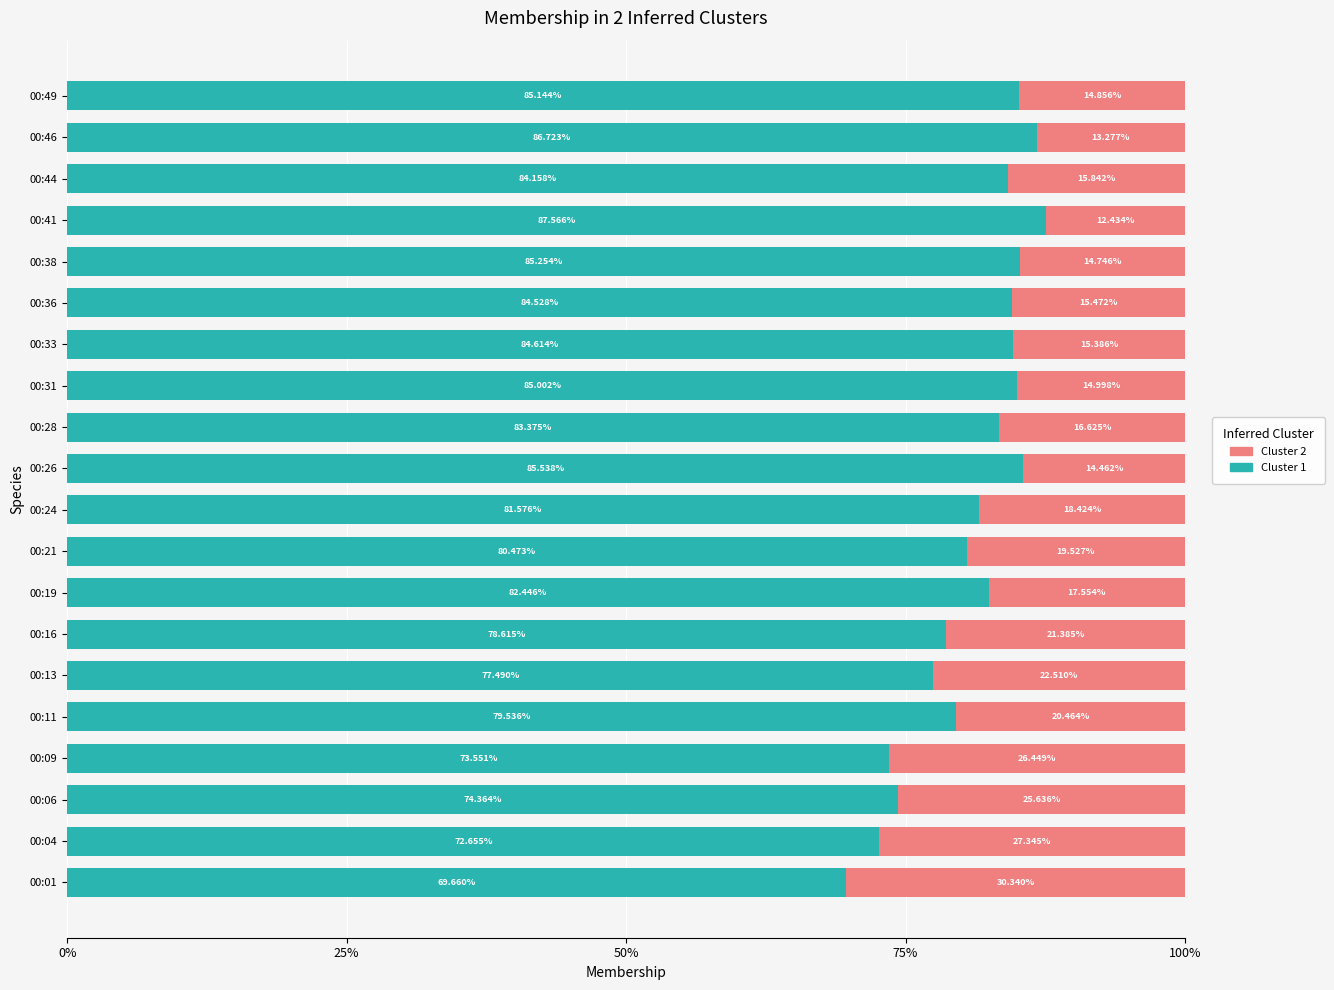

What is the difference between the Cluster 1 values at 00:04 and 00:44?

11.5